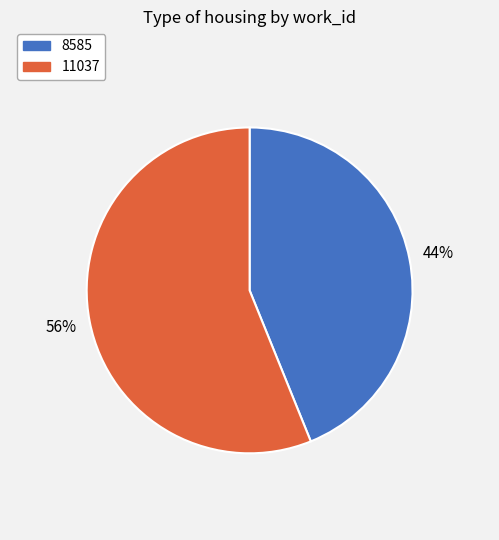

Rank the categories by value from highest to lowest.

11037, 8585